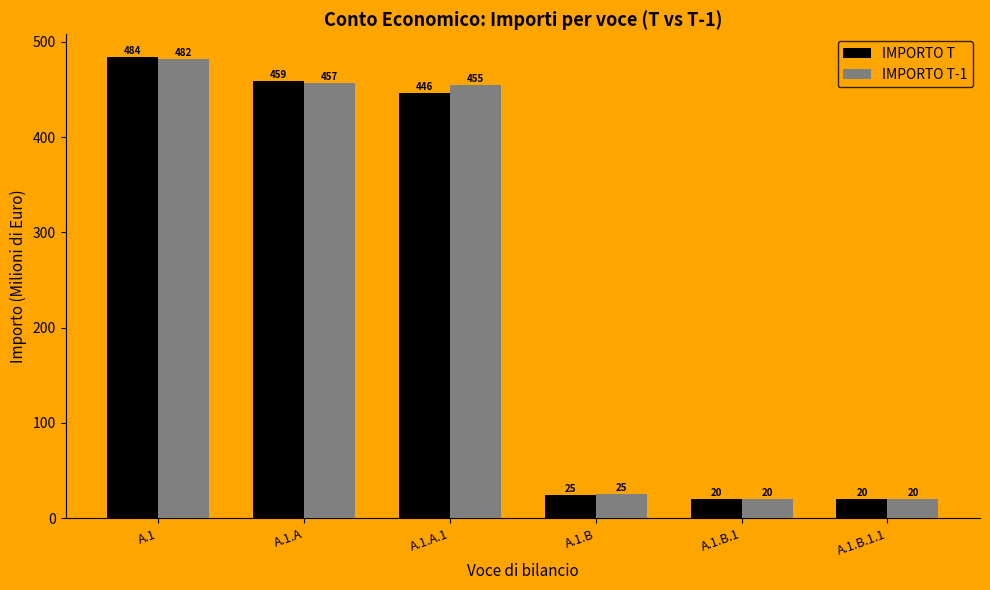

How many data points does each series have?

6